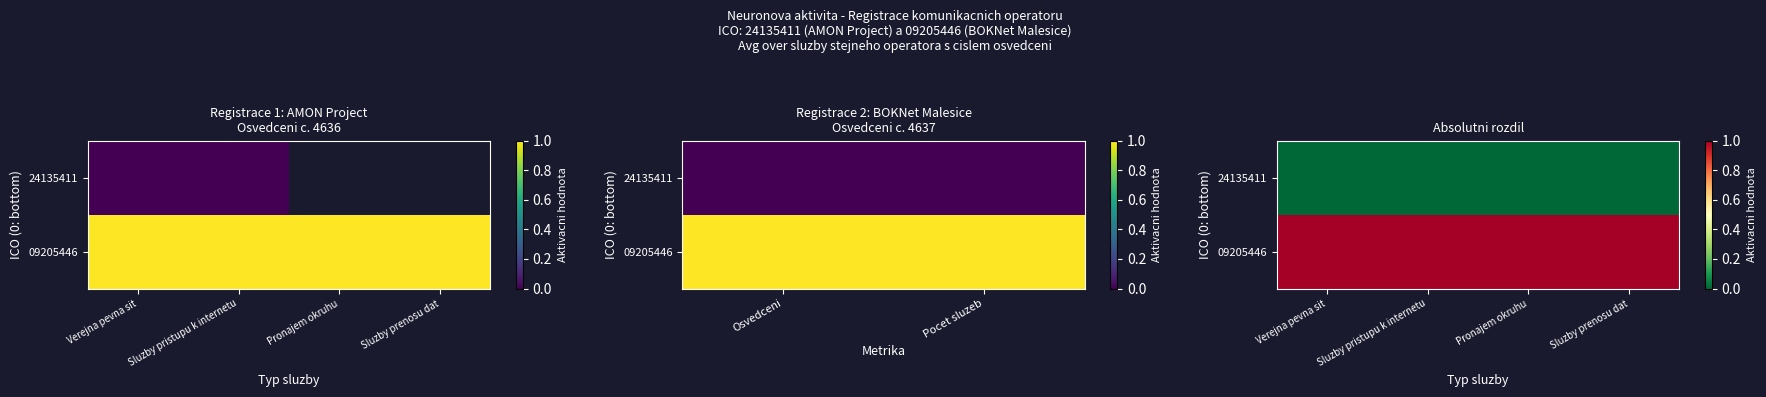

At which category is the sum across all series the highest?

Verejna pevna sit